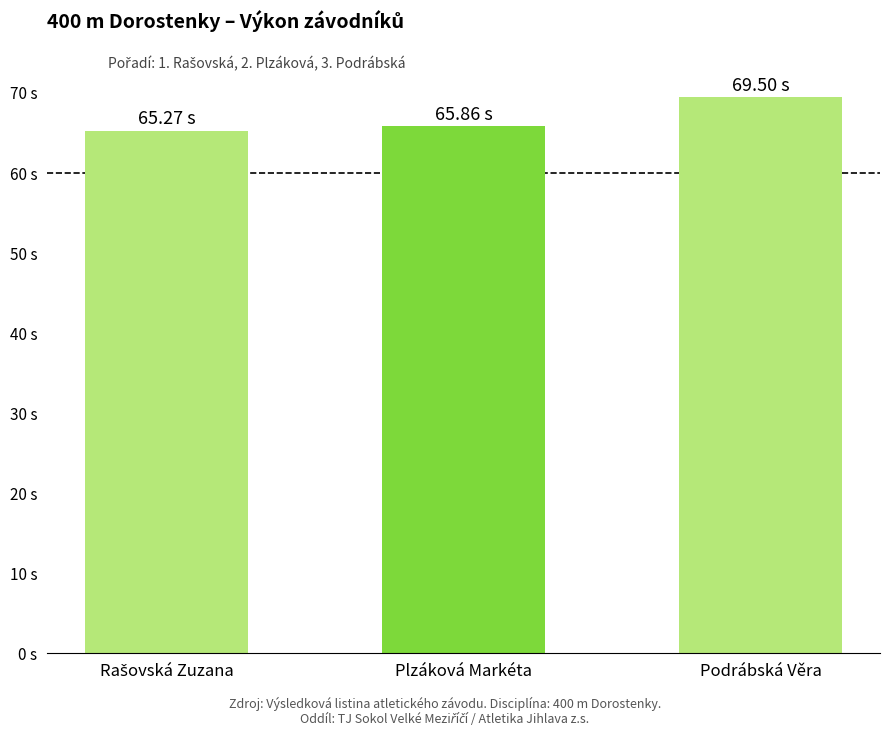

What is the value of the 3rd bar from the left?

69.5